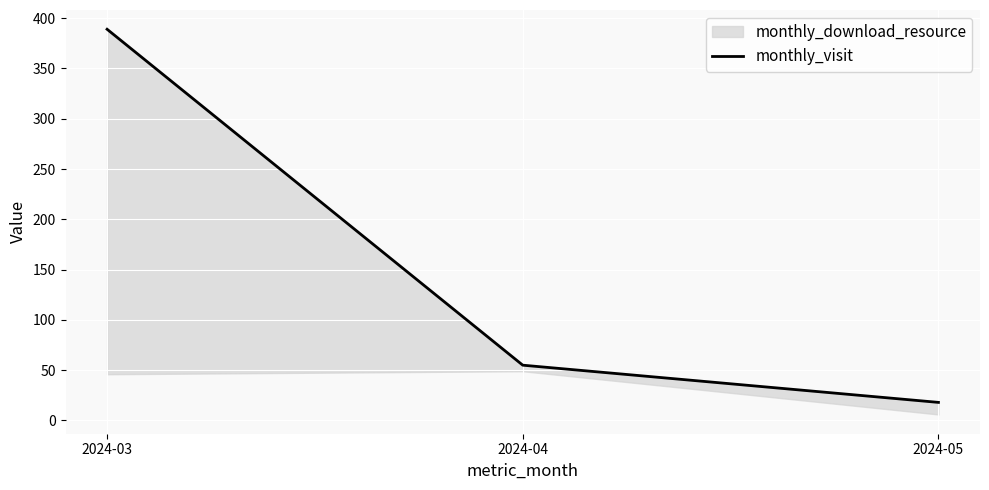

What is the value of the 1st point from the left?

389